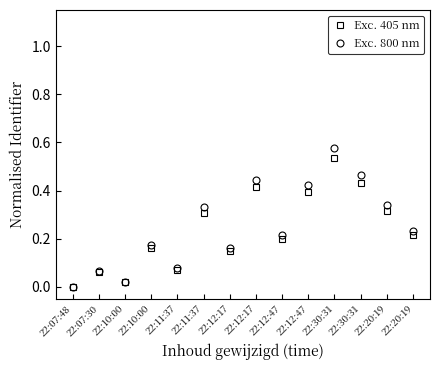

At which category does Exc. 405 nm reach its first local peak?

22:07:30